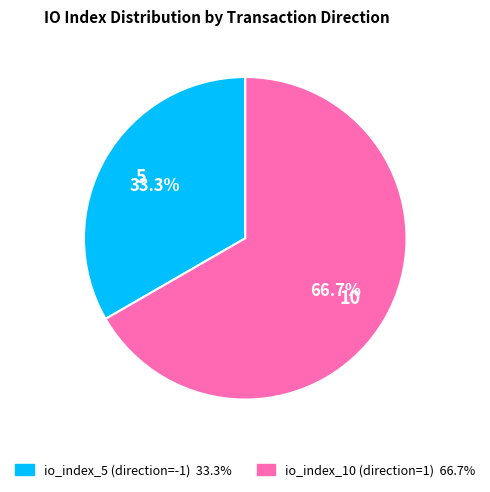

What is the smallest slice in the pie chart?

io_index_5 (direction=-1)